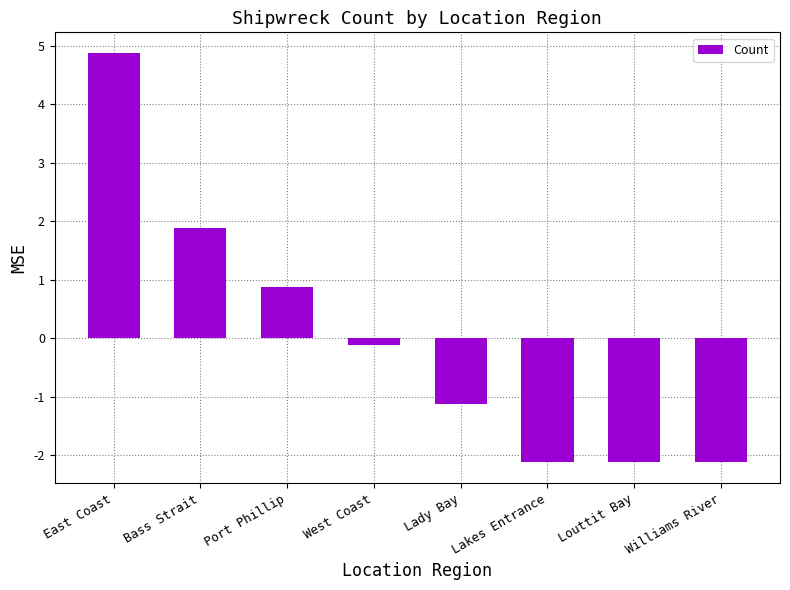

What is the maximum value shown in the chart?

4.9